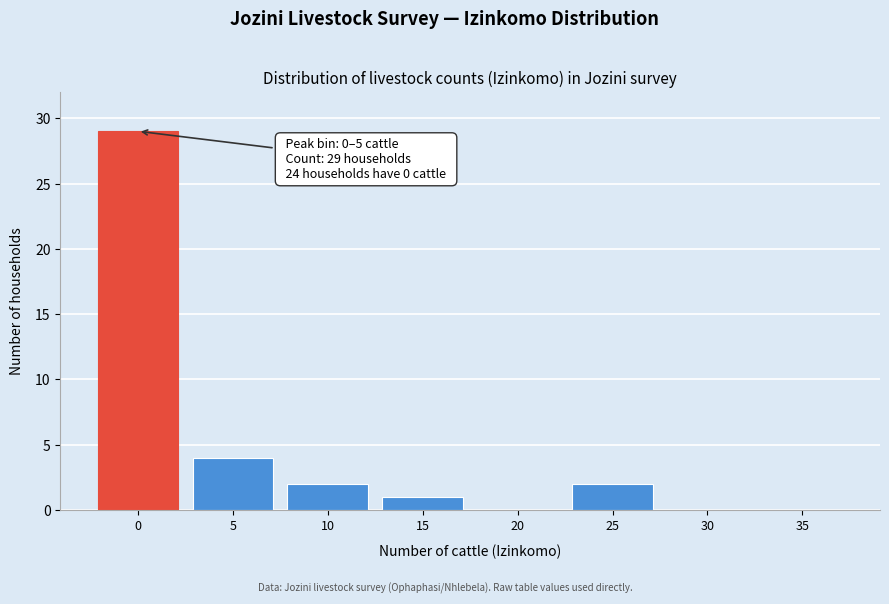

Reading right to left, what are all the values shown in this chart?

35=0	30=0	25=2	20=0	15=1	10=2	5=4	0=29